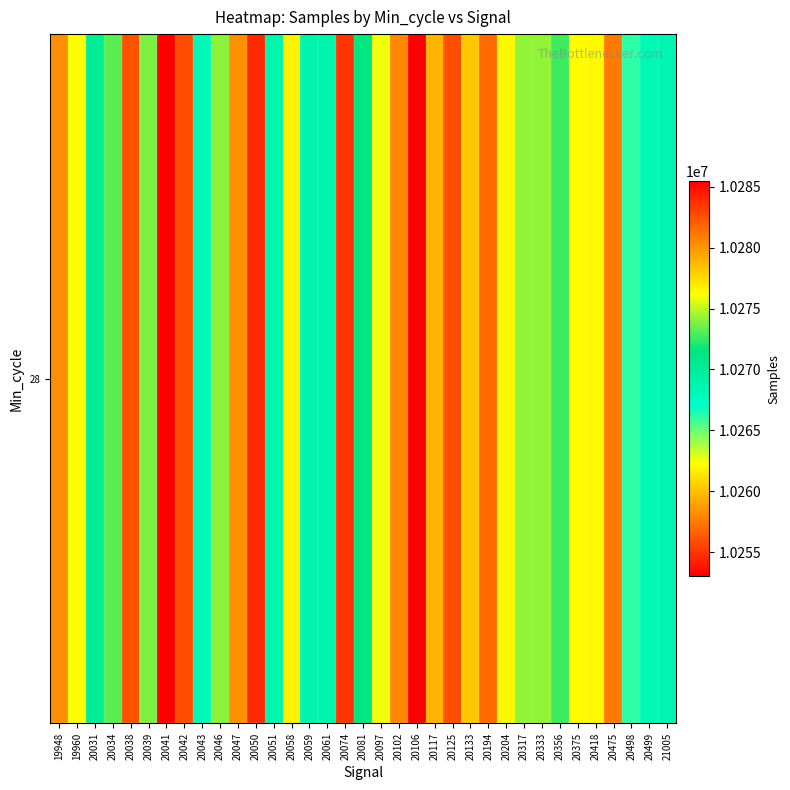

What is the greatest value displayed?

10285474